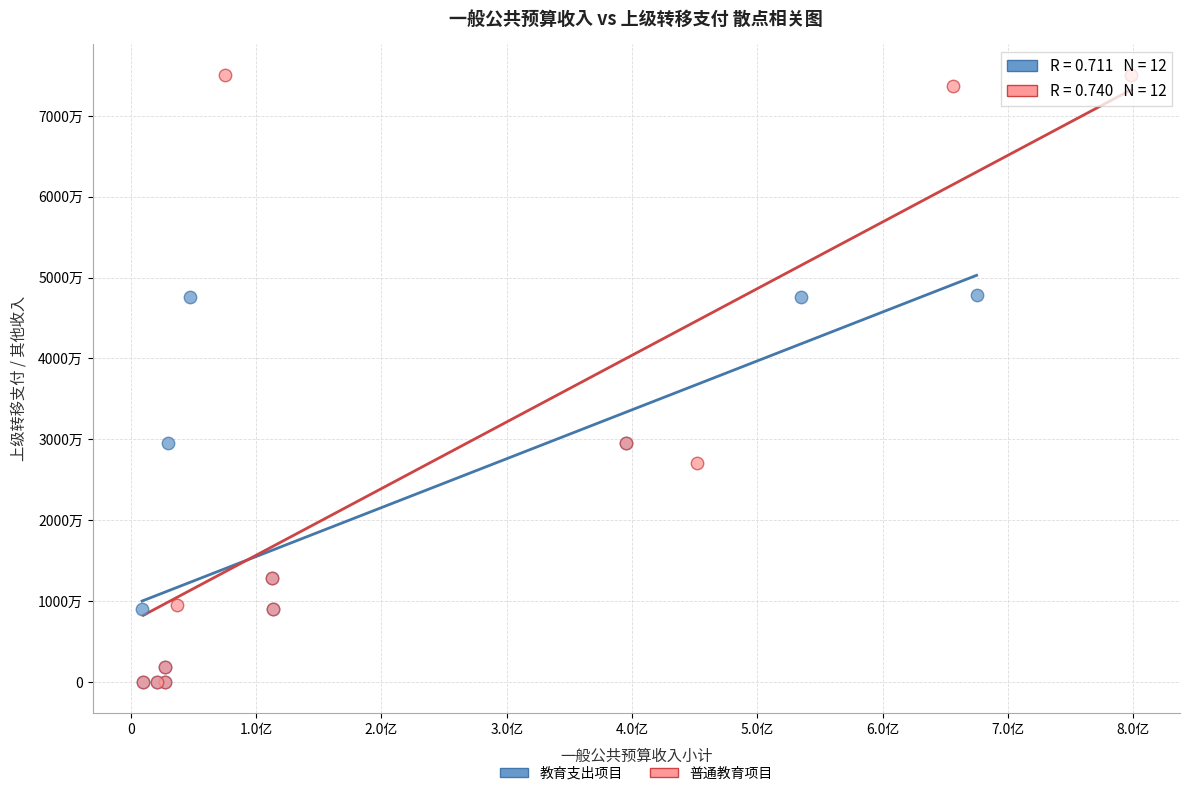

What are all the series names shown in the legend?

教育支出项目, 普通教育项目